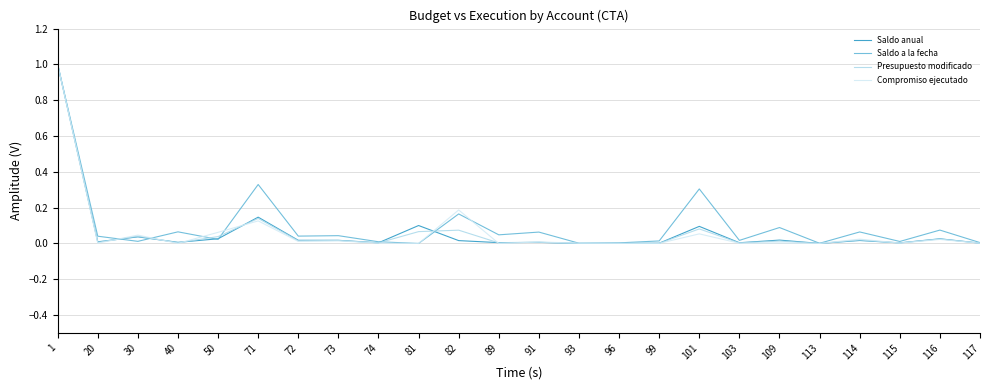

The Saldo a la fecha series shows 0.0 at 81. True or false?

True